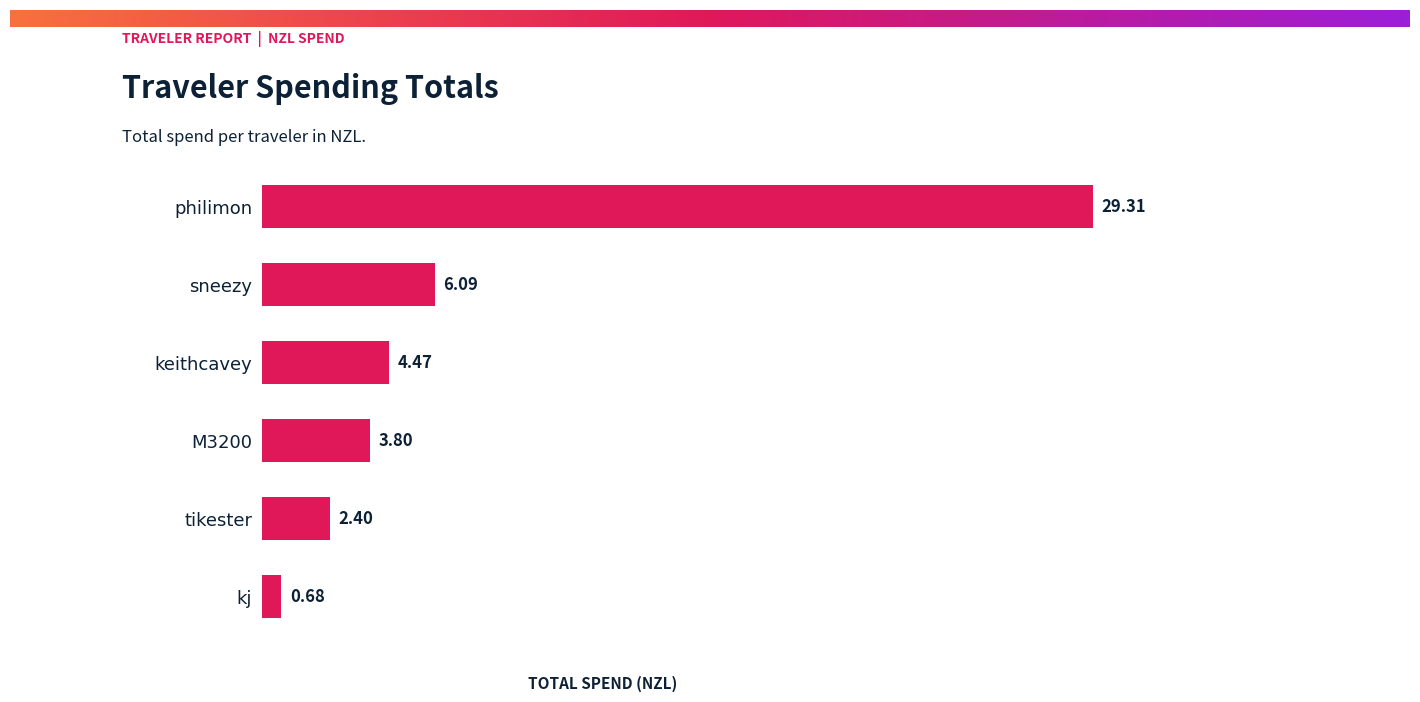

Which category has the lowest value across all series?

kj